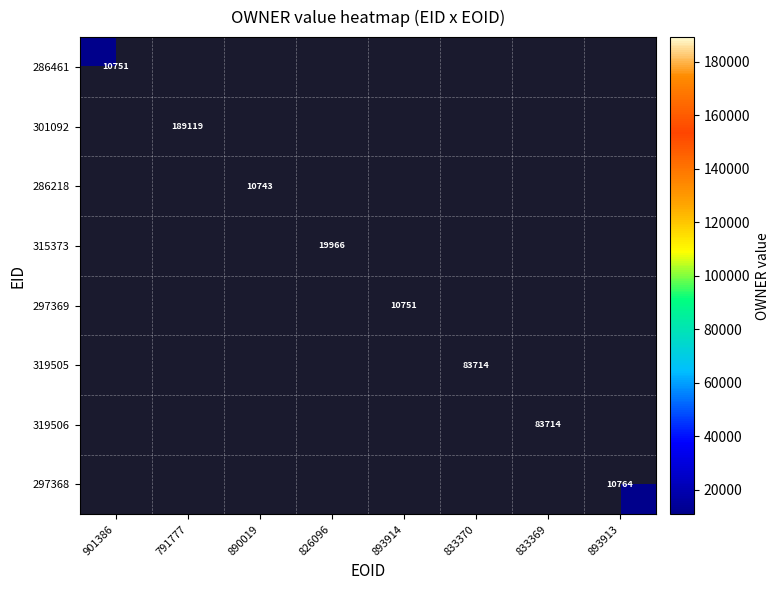

Which category has the lowest value across all series?

791777